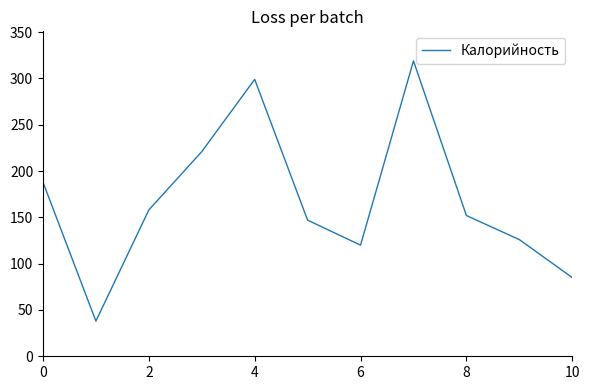

What is the minimum value shown in the chart?

38